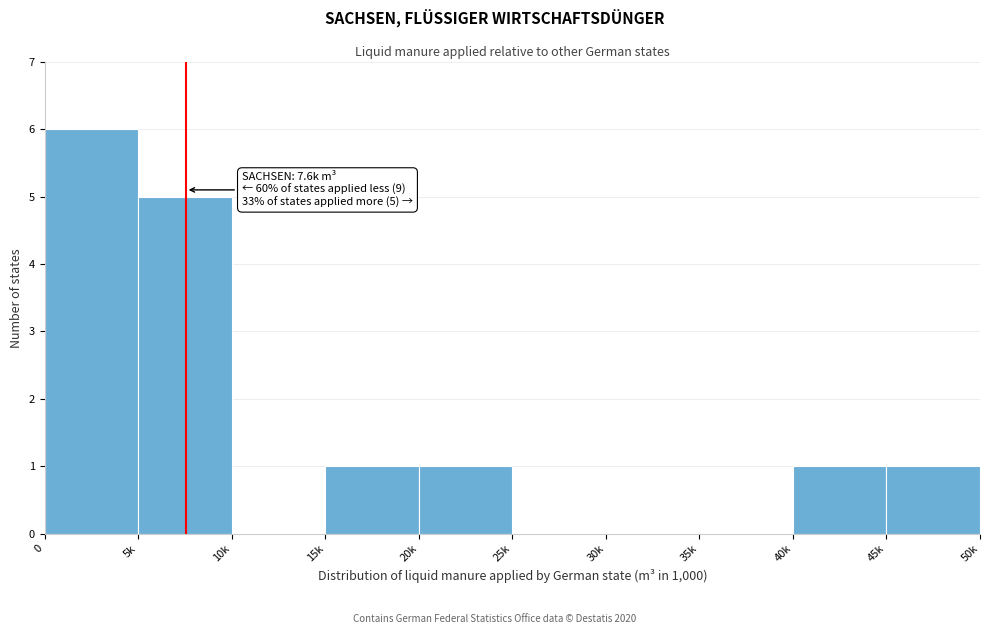

Reading left to right, extract all data points from this chart.

0=6	5k=5	10k=0	15k=1	20k=1	25k=0	30k=0	35k=0	40k=1	45k=1